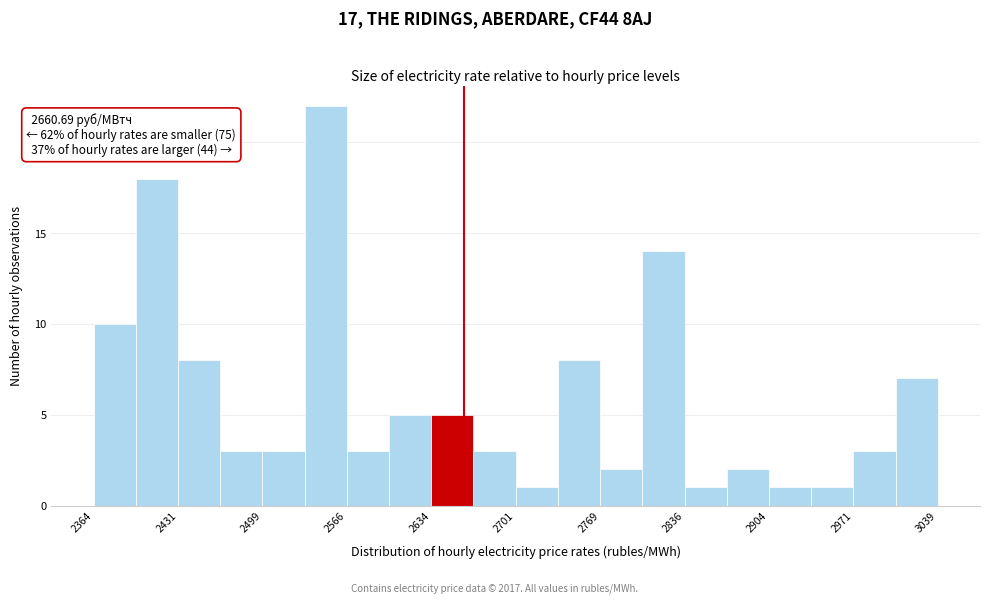

Around what value on the x-axis is the tallest bar? Give the approximate position of its centre, as read against the axis.

2550